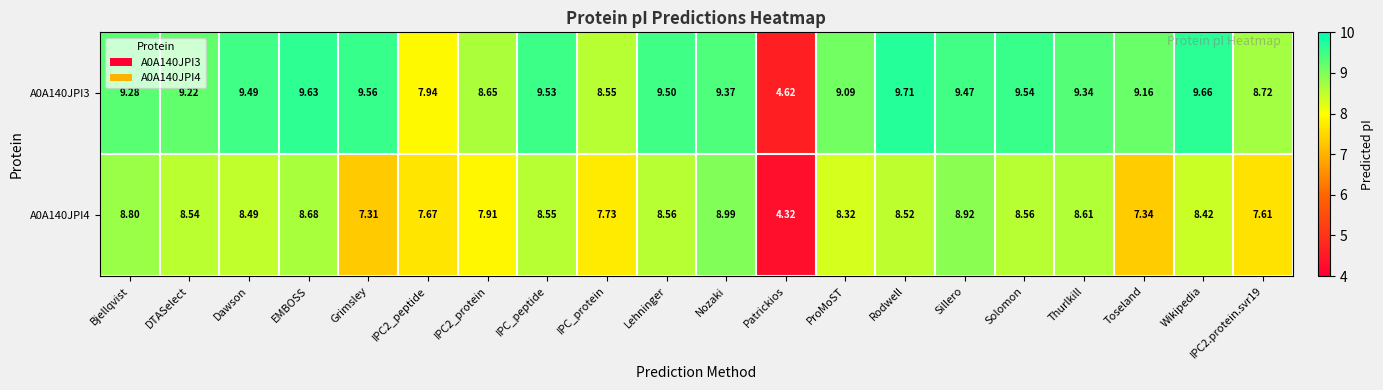

Which category has the lowest value across all series?

Patrickios